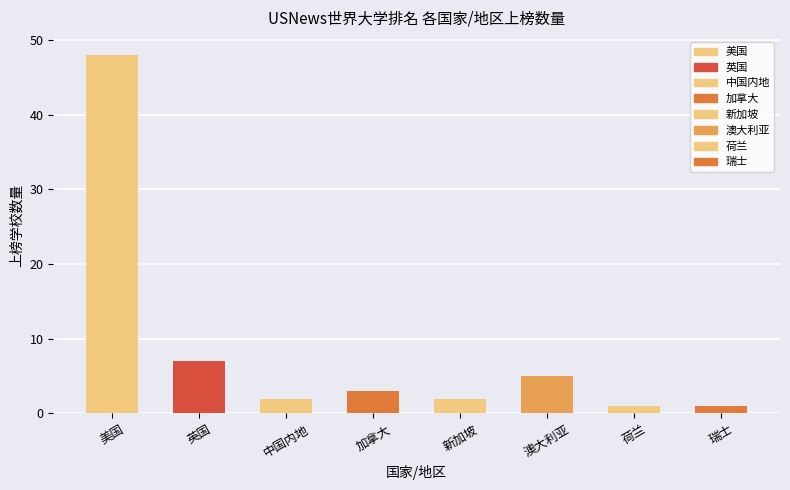

Is it true that the value at 加拿大 is 3?

True